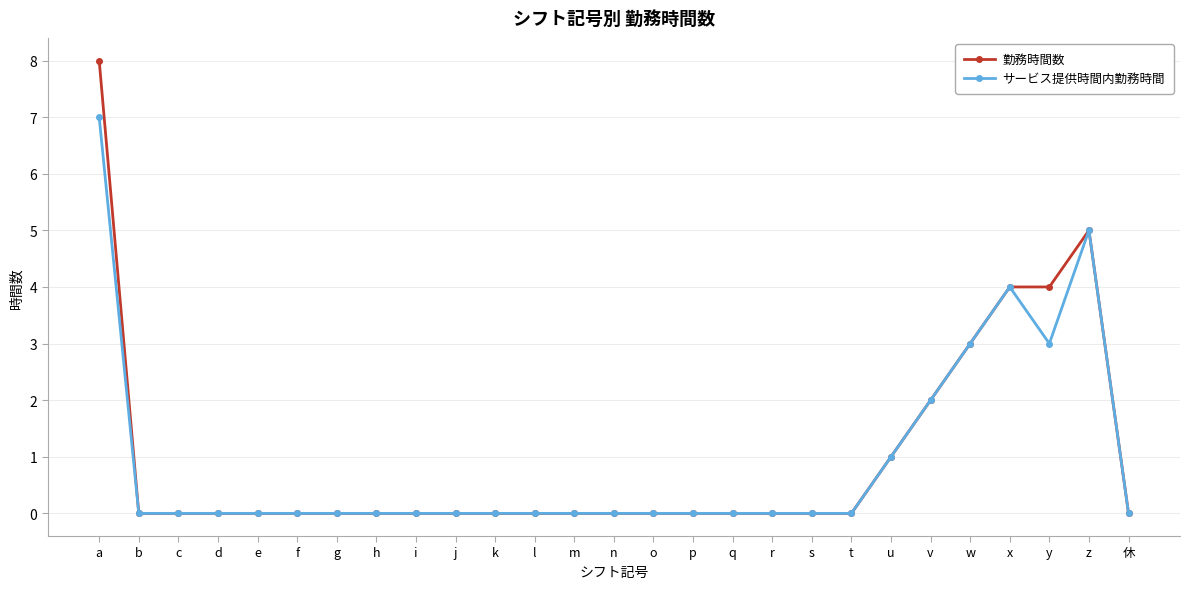

List the series in order of their peak value, highest first.

勤務時間数, サービス提供時間内勤務時間